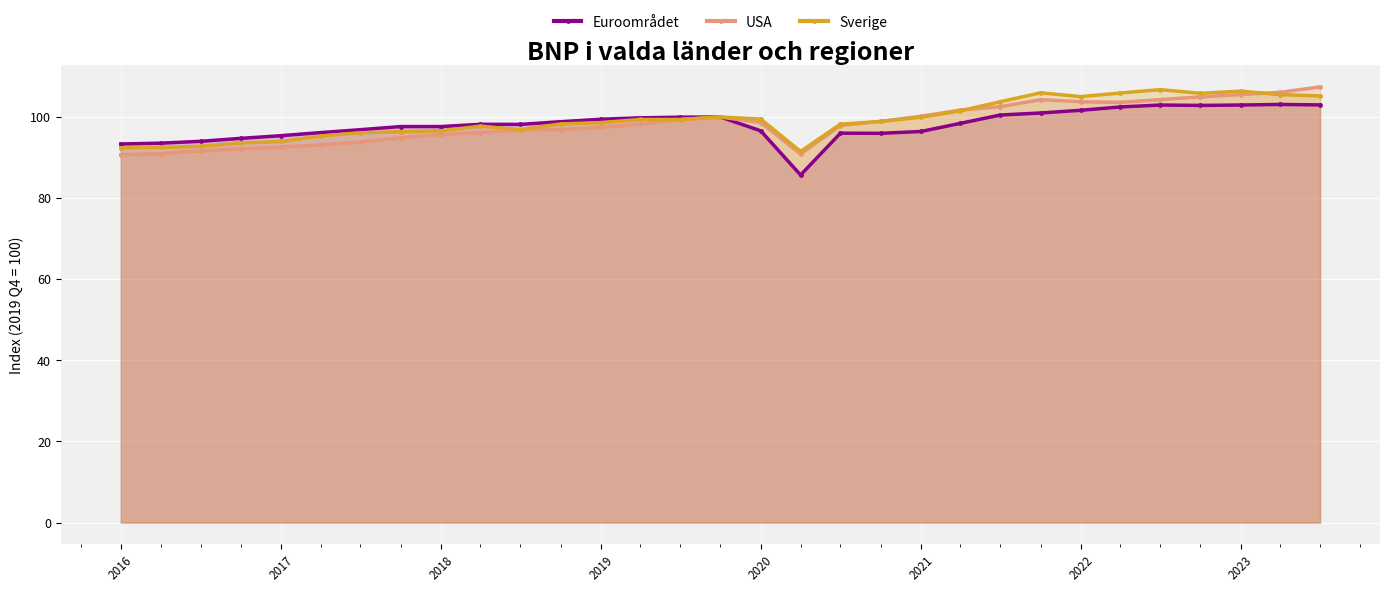

Is it true that Euroområdet equals 57.5 at 2019?

False